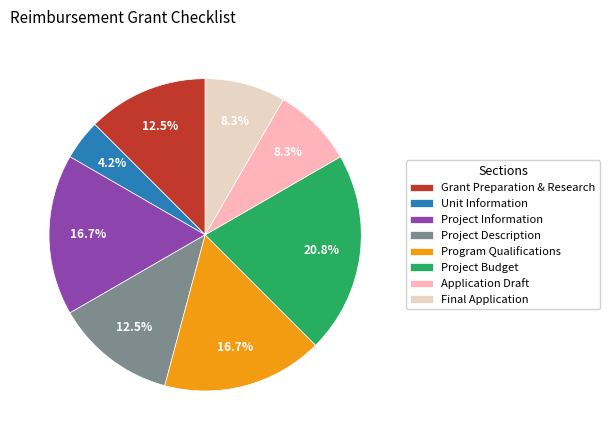

What percentage do Unit Information and Project Description together represent?

16.7%